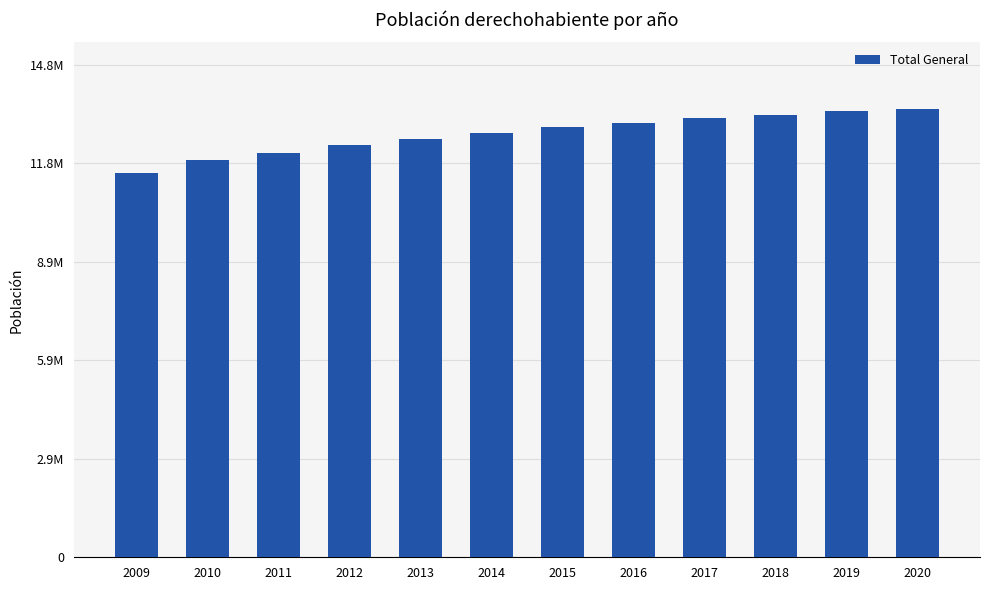

Rank the categories by value from lowest to highest.

2009, 2010, 2011, 2012, 2013, 2014, 2015, 2016, 2017, 2018, 2019, 2020